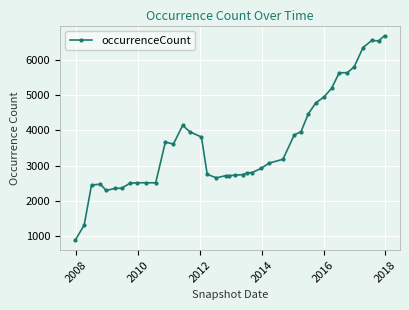

What is the sum of all values?

144782